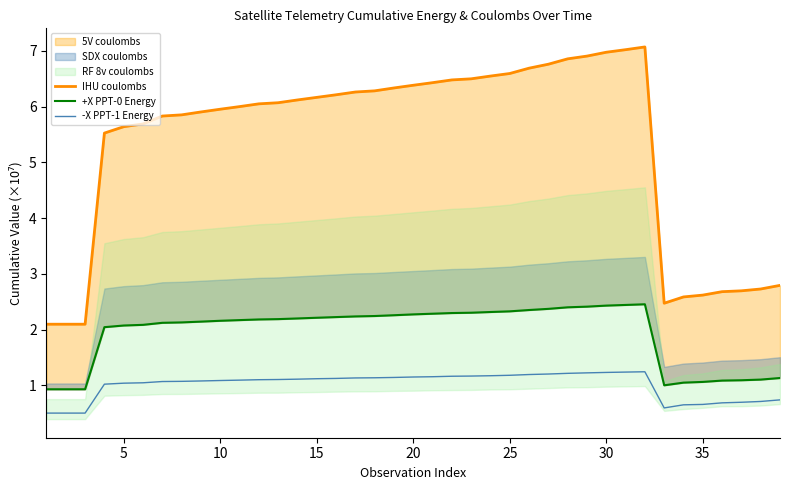

How many data points in +X PPT-0 Energy are above 2?

29